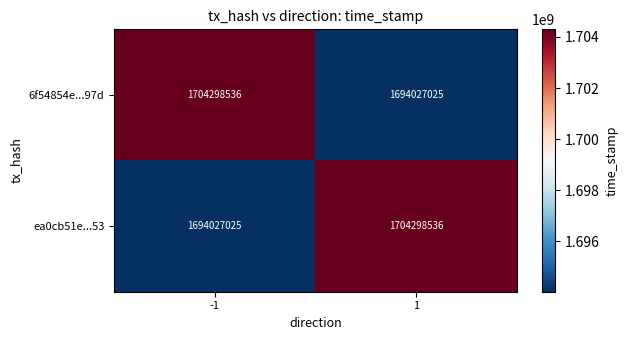

What is the sum of the 6f54854e...97d values at 1 and -1?

3398325561